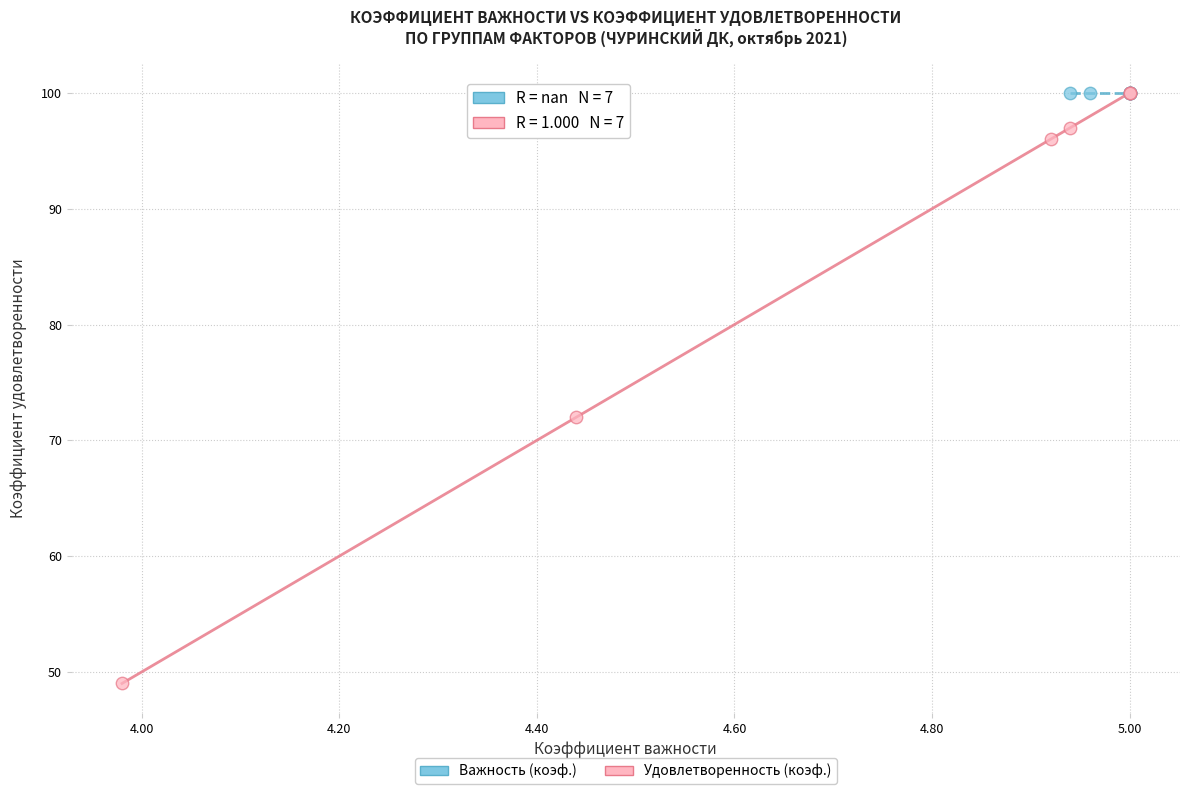

Which series reaches the minimum Y coordinate?

Удовлетворенность (коэф.)